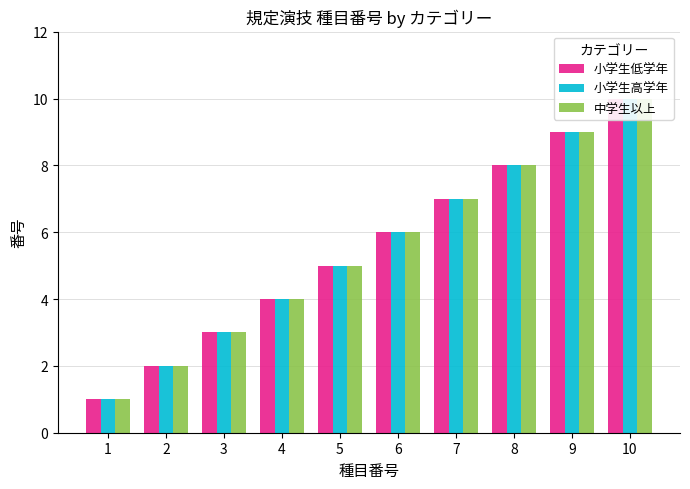

Which series has the largest range (max minus min)?

小学生低学年